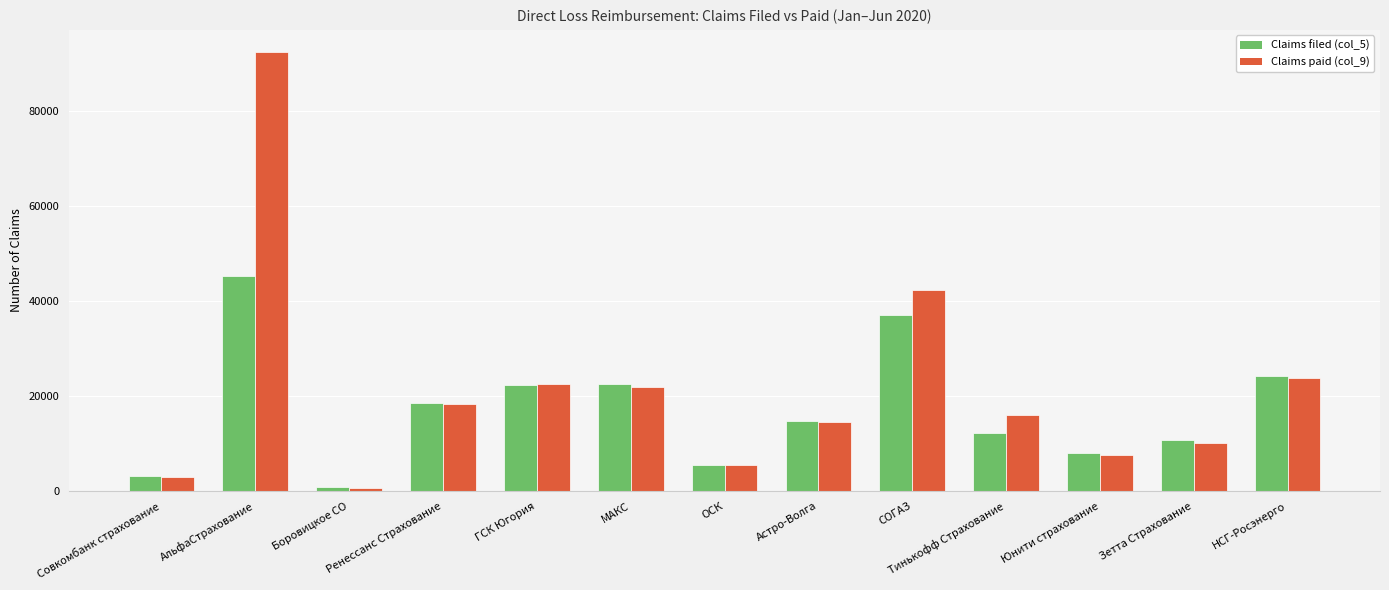

Between Совкомбанк страхование and МАКС, which series saw the biggest shift?

Claims filed (col_5)